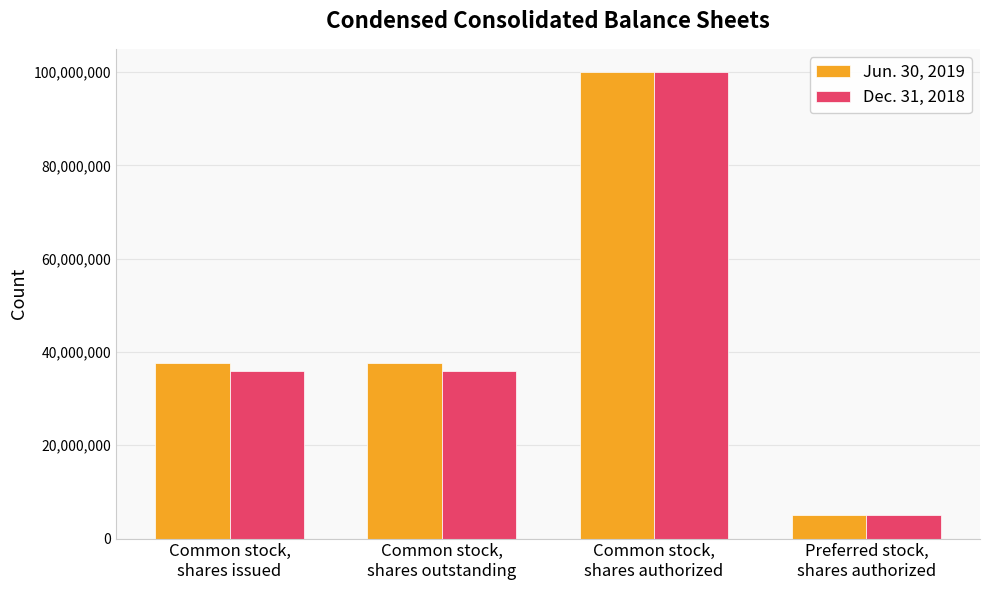

What is the minimum value shown in the chart?

5000000